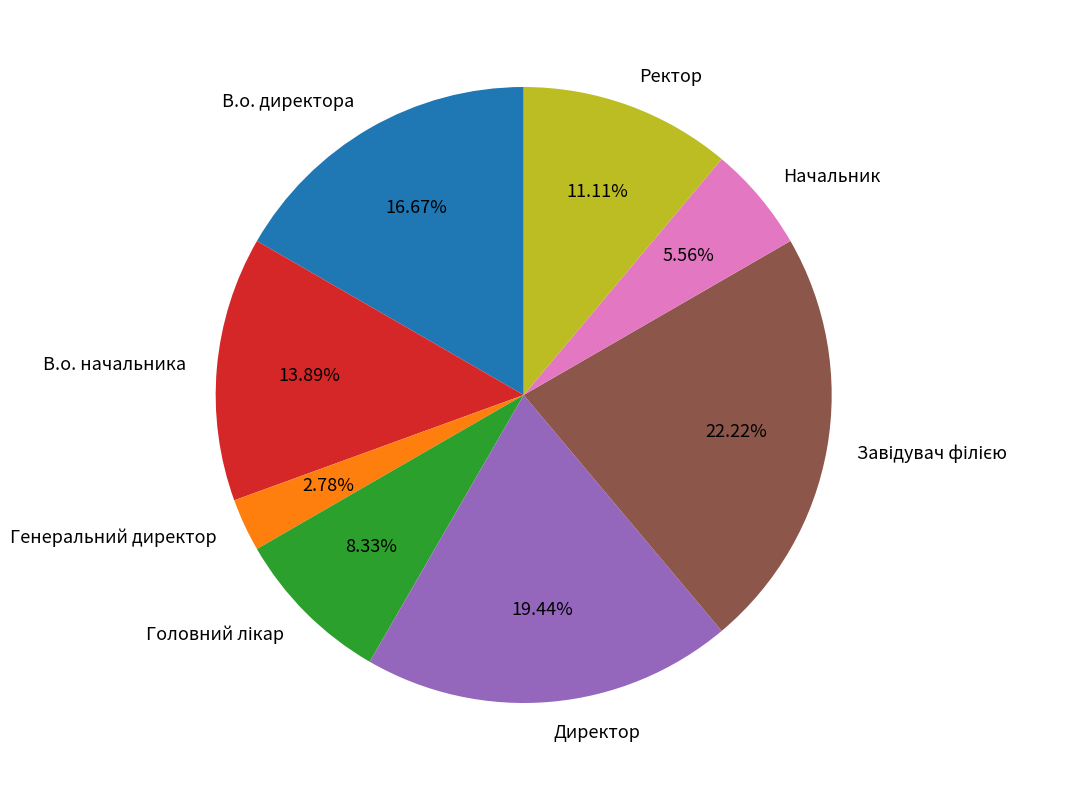

True or false: Начальник accounts for 15% of the total.

False